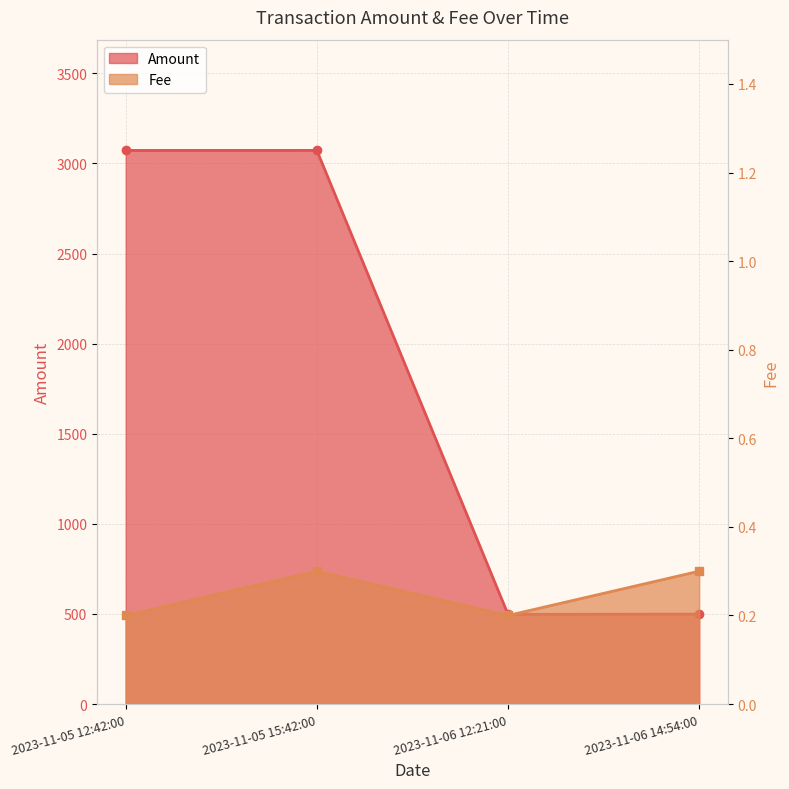

What is the value of the Amount point at the 4th from the left?

499.1